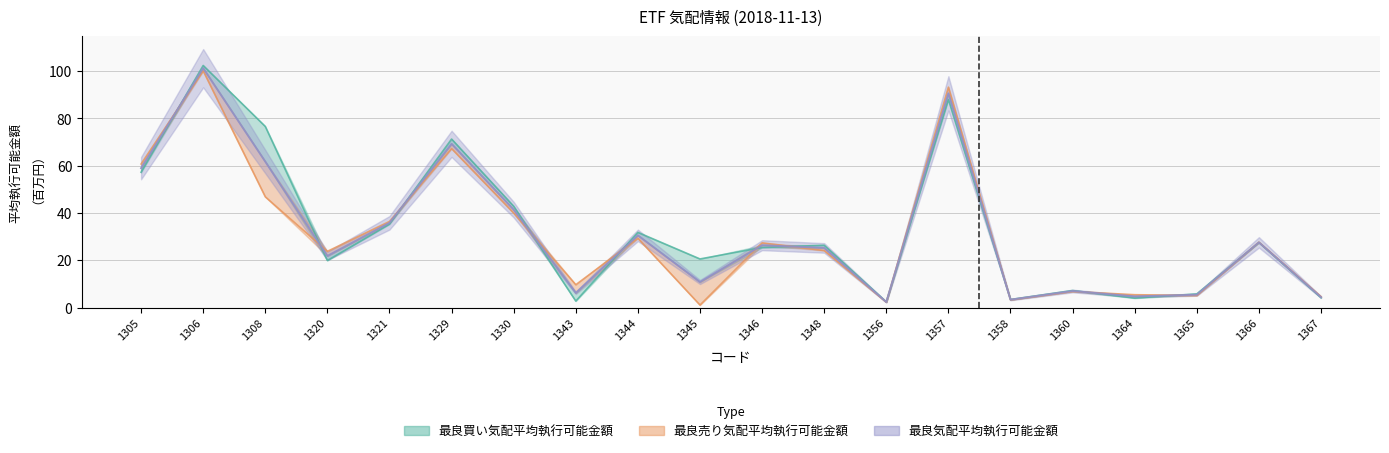

How many interior local peaks does the 最良買い気配平均執行可能金額 series have?

7